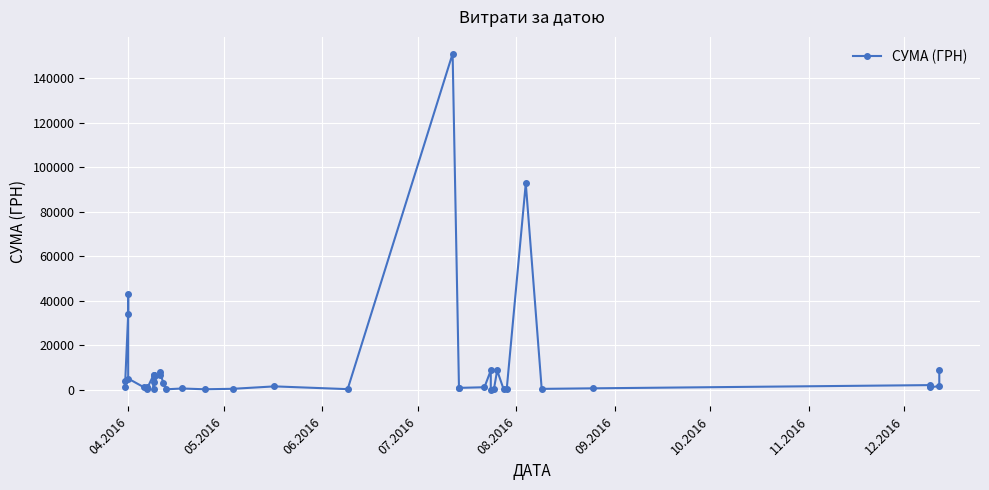

What is the minimum value shown in the chart?

11.2